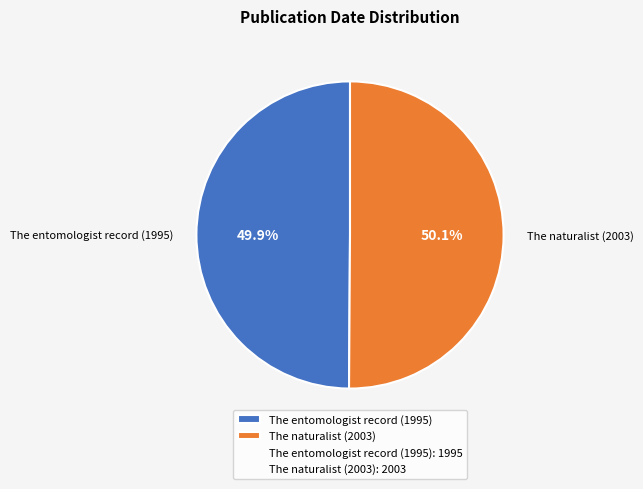

What percentage is the The naturalist (2003) slice, to the nearest percent?

50%